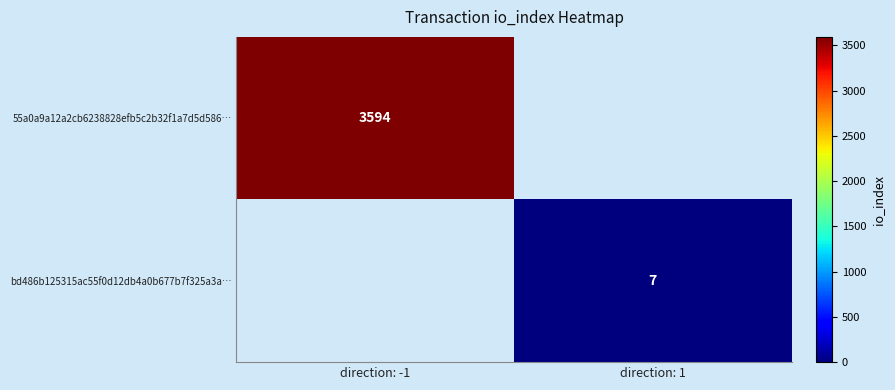

True or false: bd486b125315ac55f0d12db4a0b677b7f325a3a… has a value of 11 at direction: 1.

False